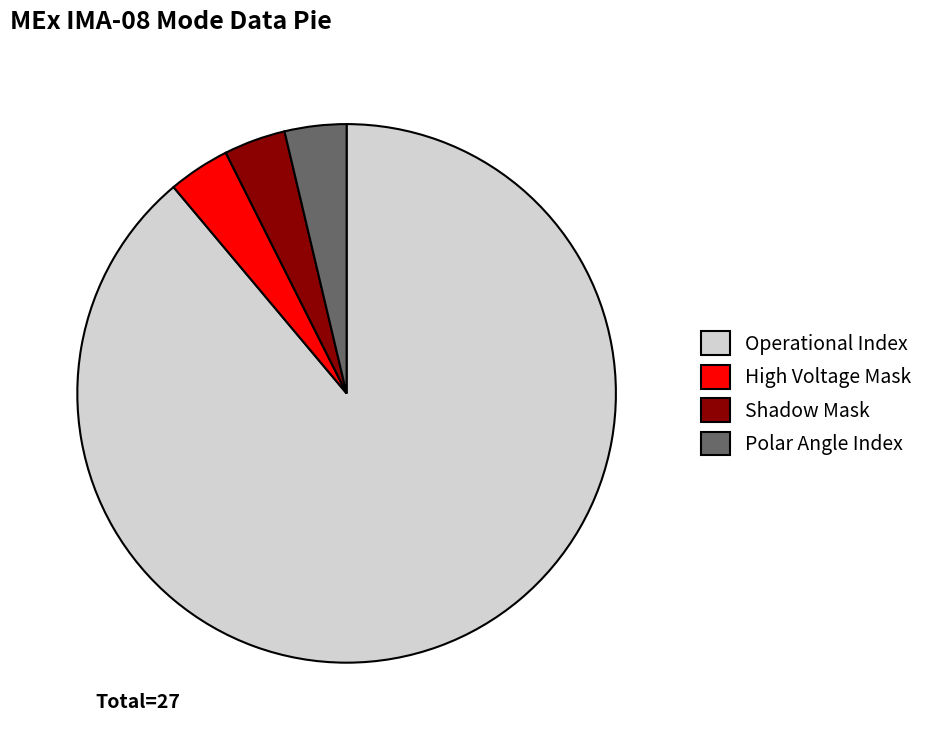

Which slice is the largest?

Operational Index